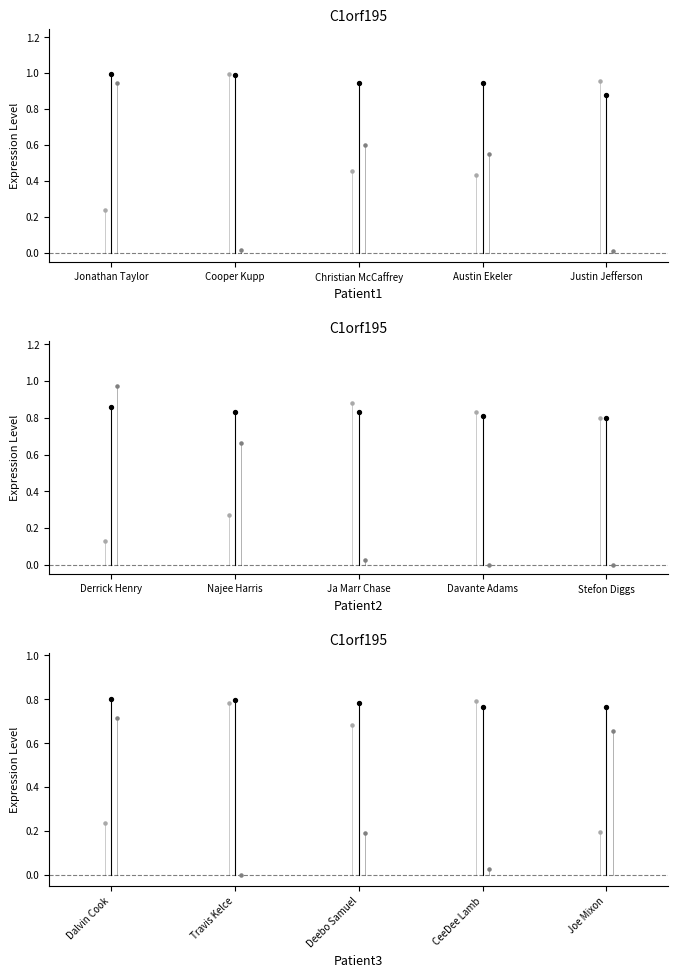

At which category is the sum across all series the highest?

Jonathan Taylor